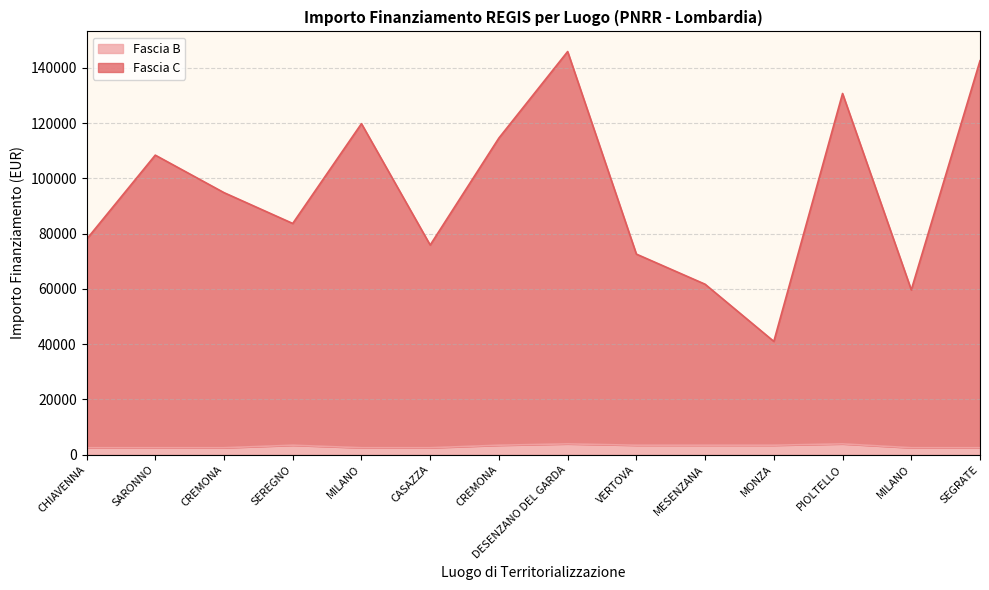

Reading right to left, what are all the values shown in this chart?

Fascia C: SEGRATE=142585.5	MILANO=59641.9	PIOLTELLO=130726.9	MONZA=40990.6	MESENZANA=61686.5	VERTOVA=72593.1	DESENZANO DEL GARDA=145907.3	CREMONA=114611.7	CASAZZA=75873.7	MILANO=119809.1	SEREGNO=83683.1	CREMONA=94839.9	SARONNO=108413.0	CHIAVENNA=77940.6
Fascia B: SEGRATE=2498.0	MILANO=2498.0	PIOLTELLO=3903.0	MONZA=3413.0	MESENZANA=3413.0	VERTOVA=3413.0	DESENZANO DEL GARDA=3903.0	CREMONA=3413.0	CASAZZA=2498.0	MILANO=2498.0	SEREGNO=3413.0	CREMONA=2498.0	SARONNO=2498.0	CHIAVENNA=2498.0